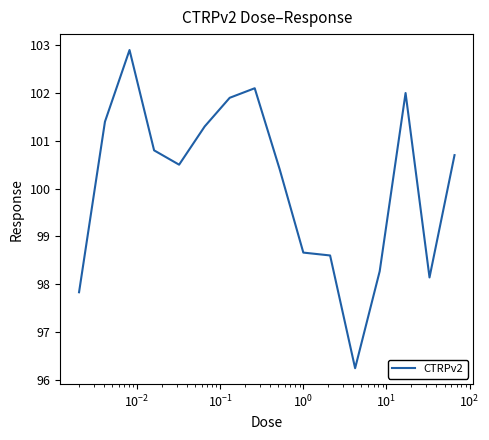

What is the greatest value displayed?

102.9